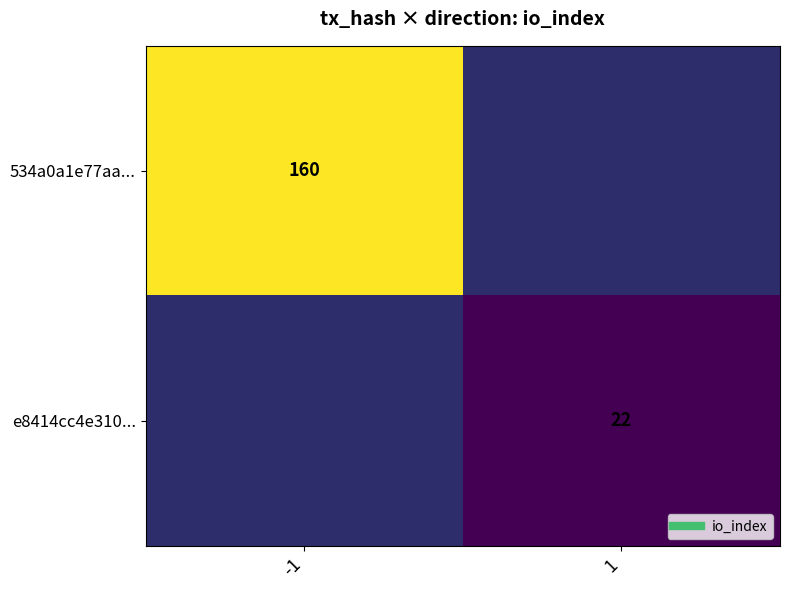

What value does the 534a0a1e77aa... series have at -1?

160.0